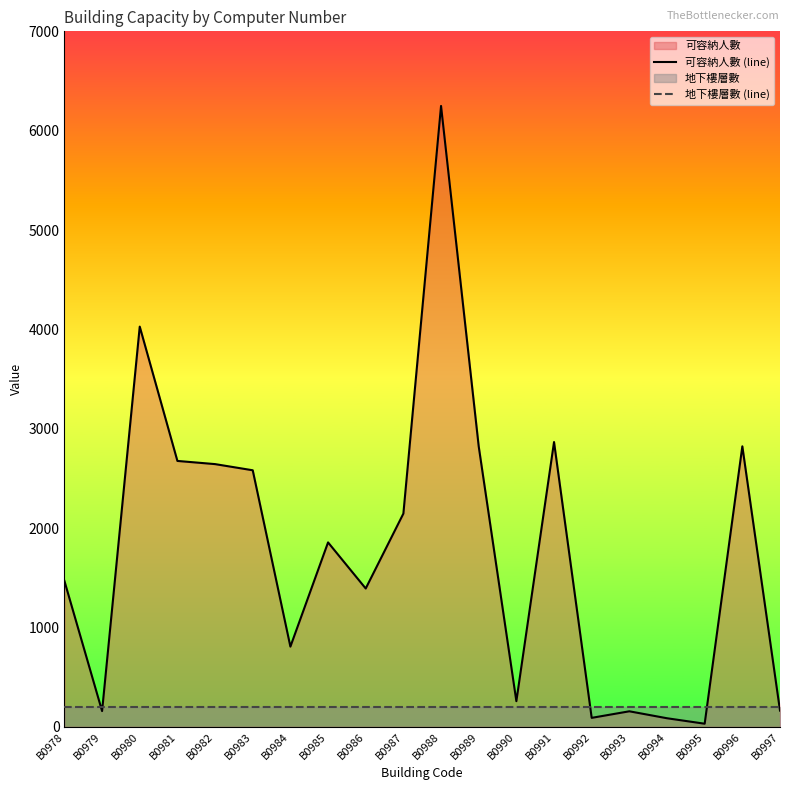

Does the chart have visible grid lines?

No